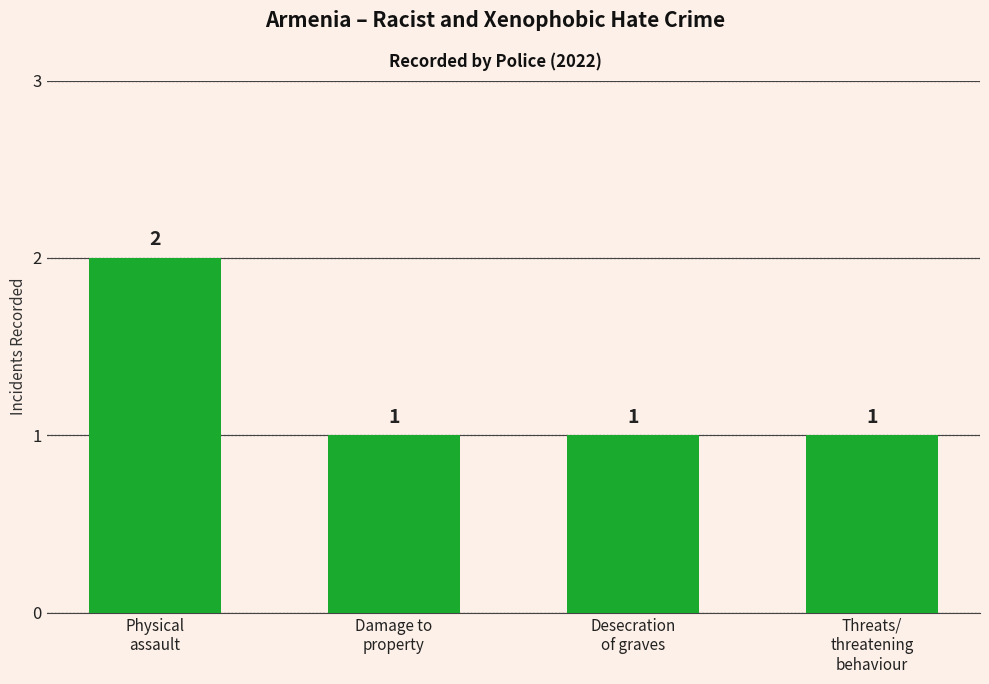

What is the value of the 1st bar from the left?

2